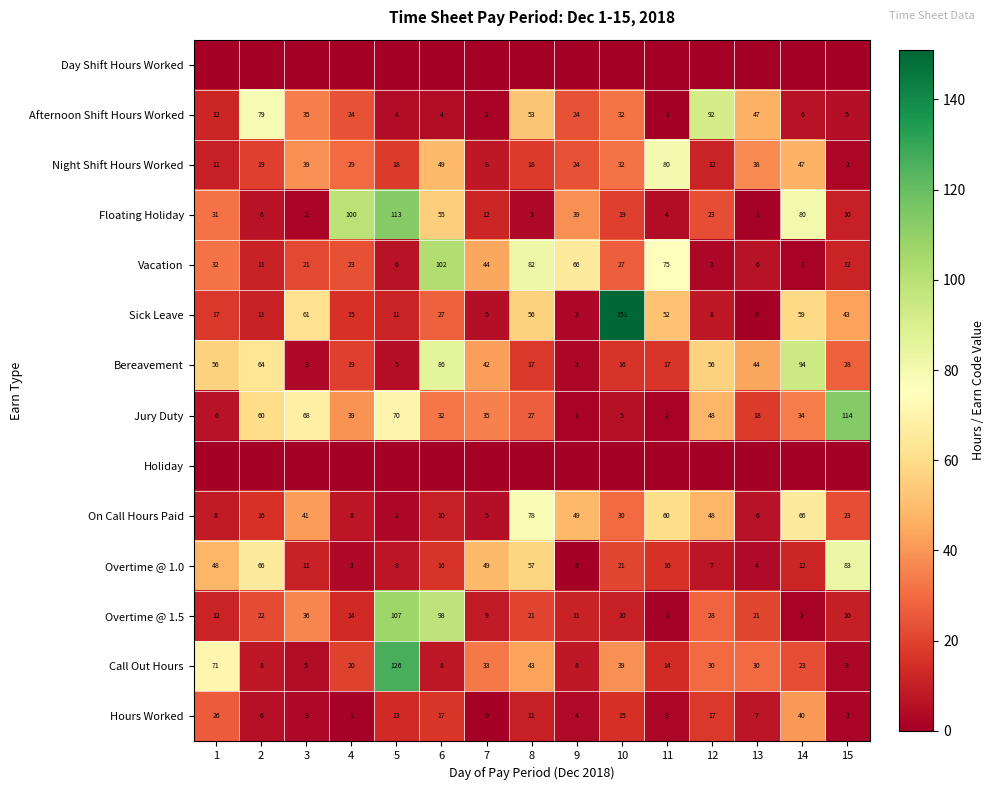

What is the difference between the second highest and minimum values in the Floating Holiday series?

99